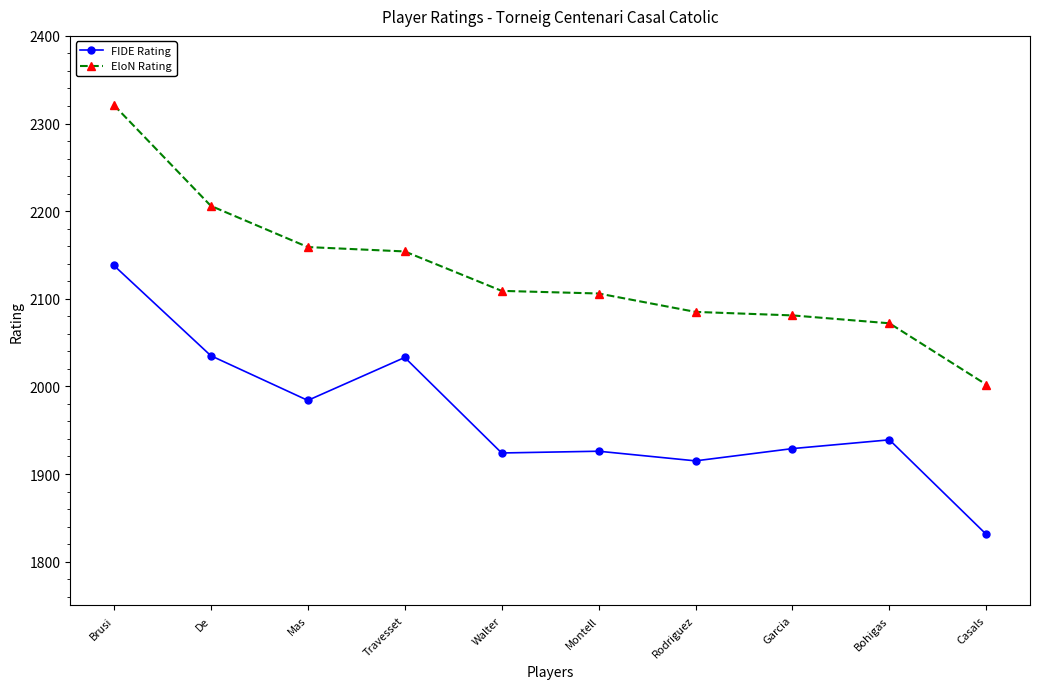

What is the difference between the maximum and minimum values in the EloN Rating series?

319